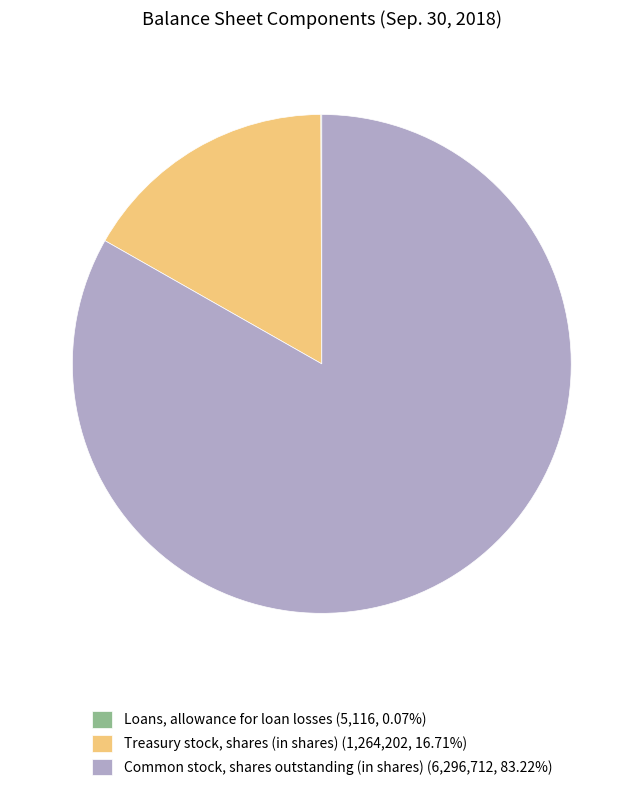

Do Treasury stock, shares (in shares) (1,264,202, 16.71%) and Common stock, shares outstanding (in shares) (6,296,712, 83.22%) together represent more than half of the pie?

Yes